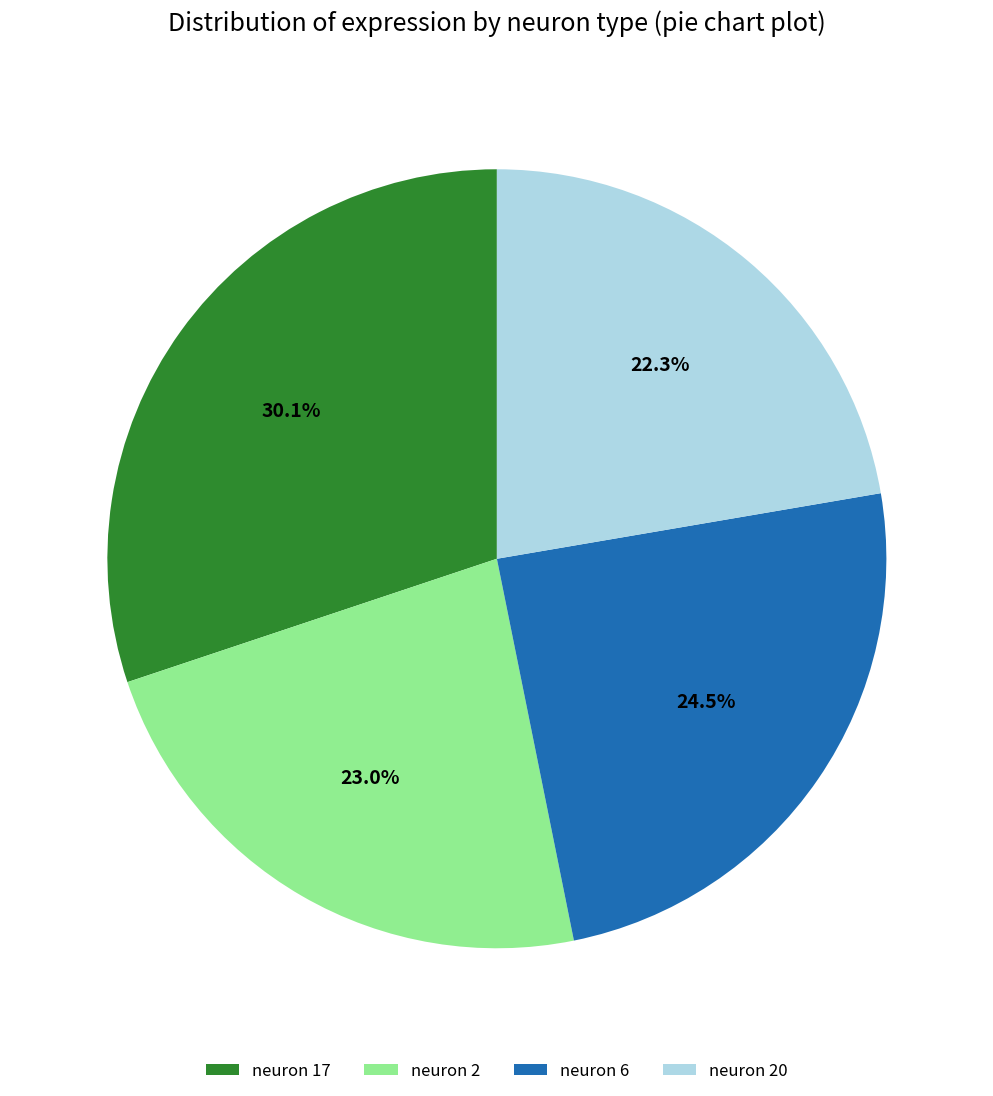

Does neuron 2 represent more than half of the total?

No